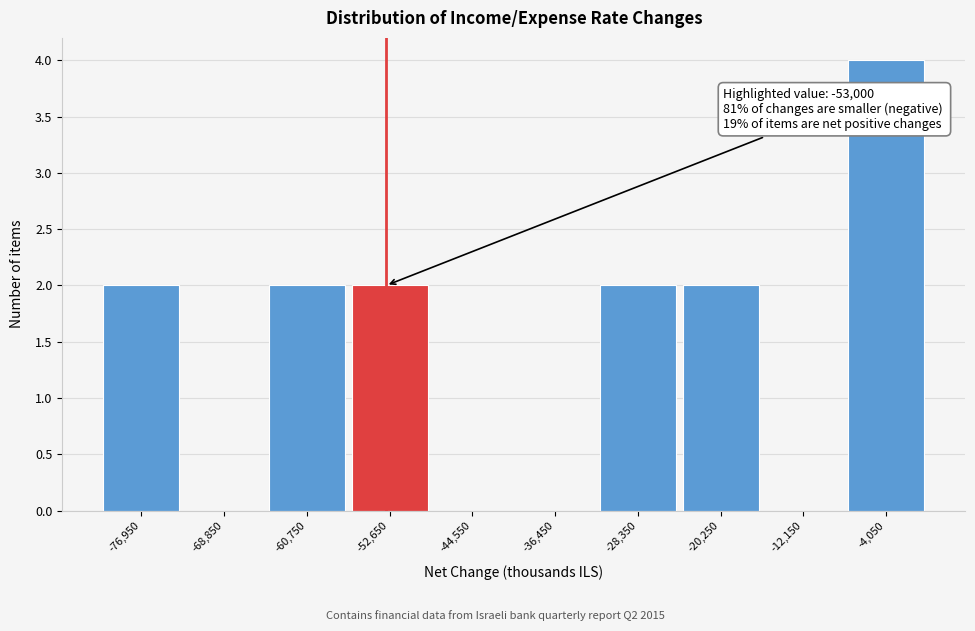

Which range on the x-axis has the tallest bar?

-8100 to 0